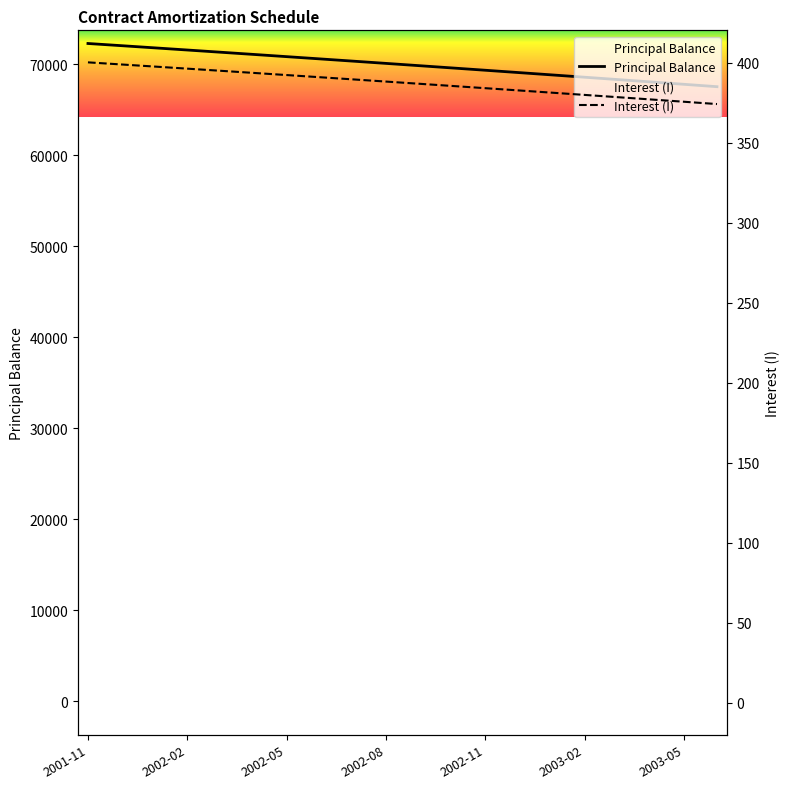

True or false: Interest (I) has more than 0 interior local peaks.

False